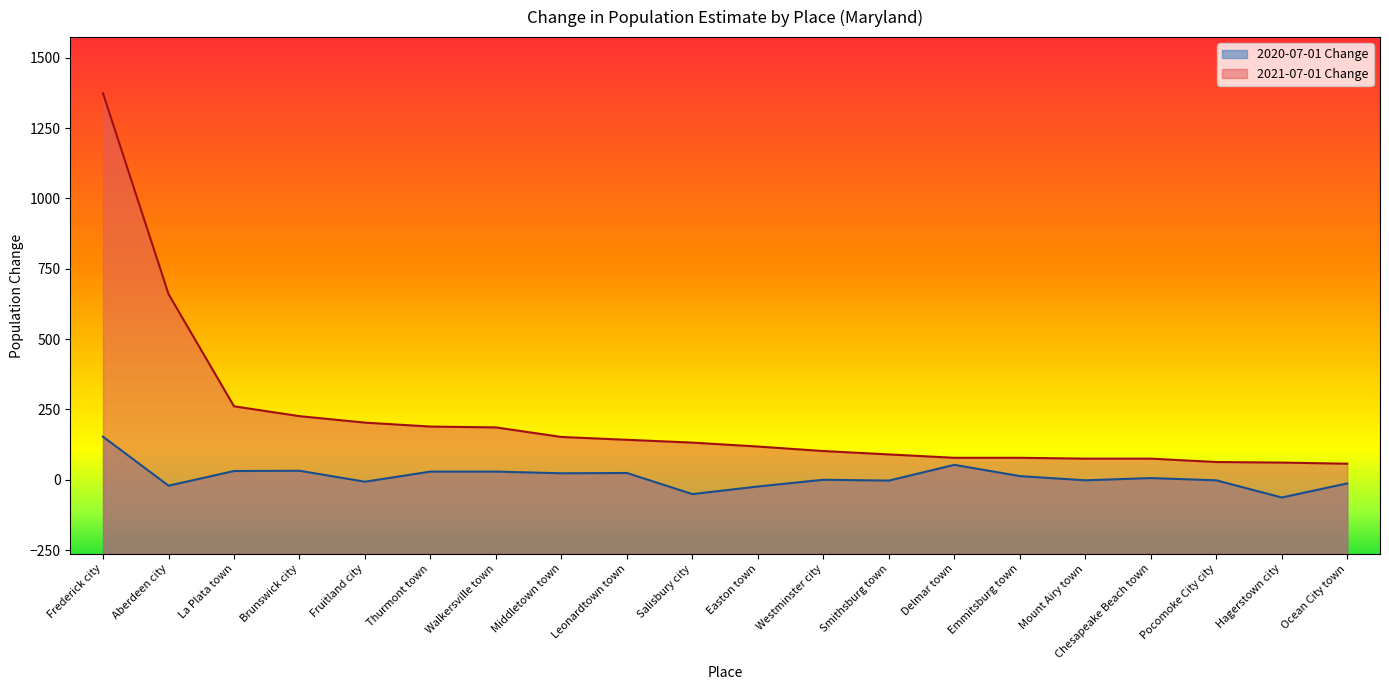

True or false: 2021-07-01 Change has a value of 148 at Smithsburg town.

False